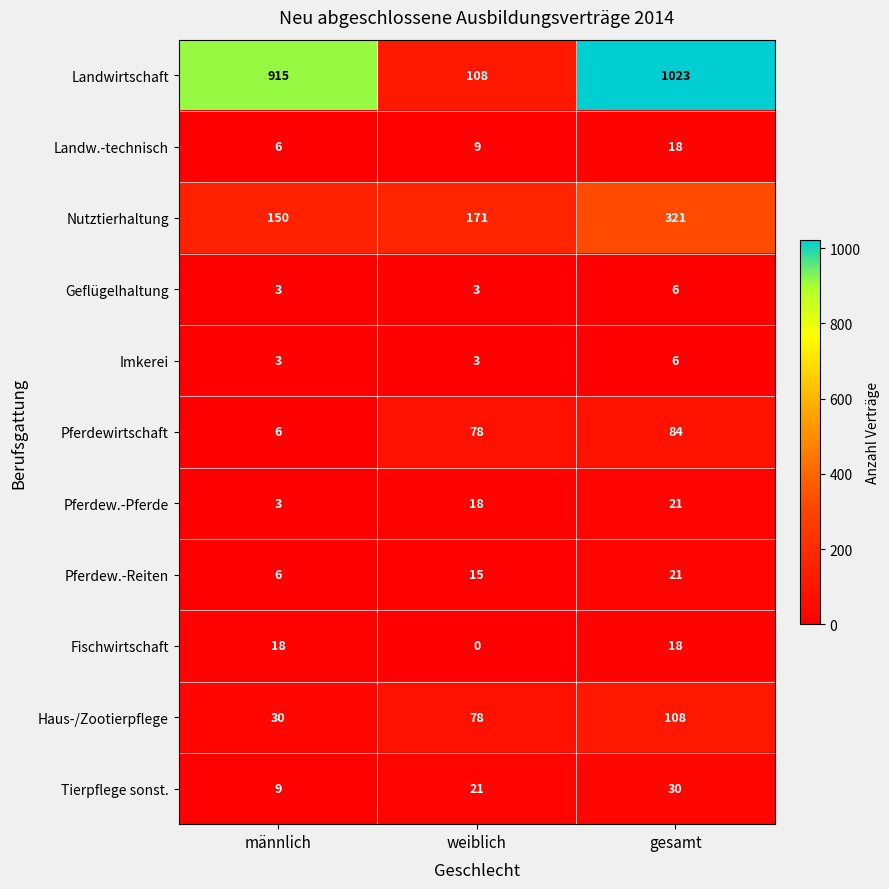

How many data points in Geflügelhaltung are above 3?

1